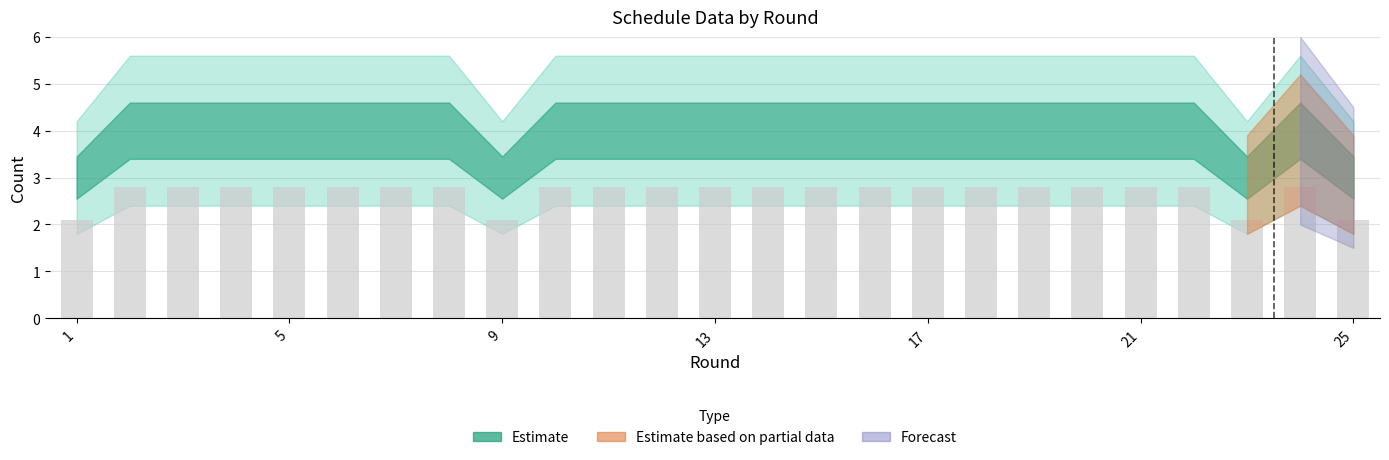

What is the value of the 16th bar from the left?

2.8